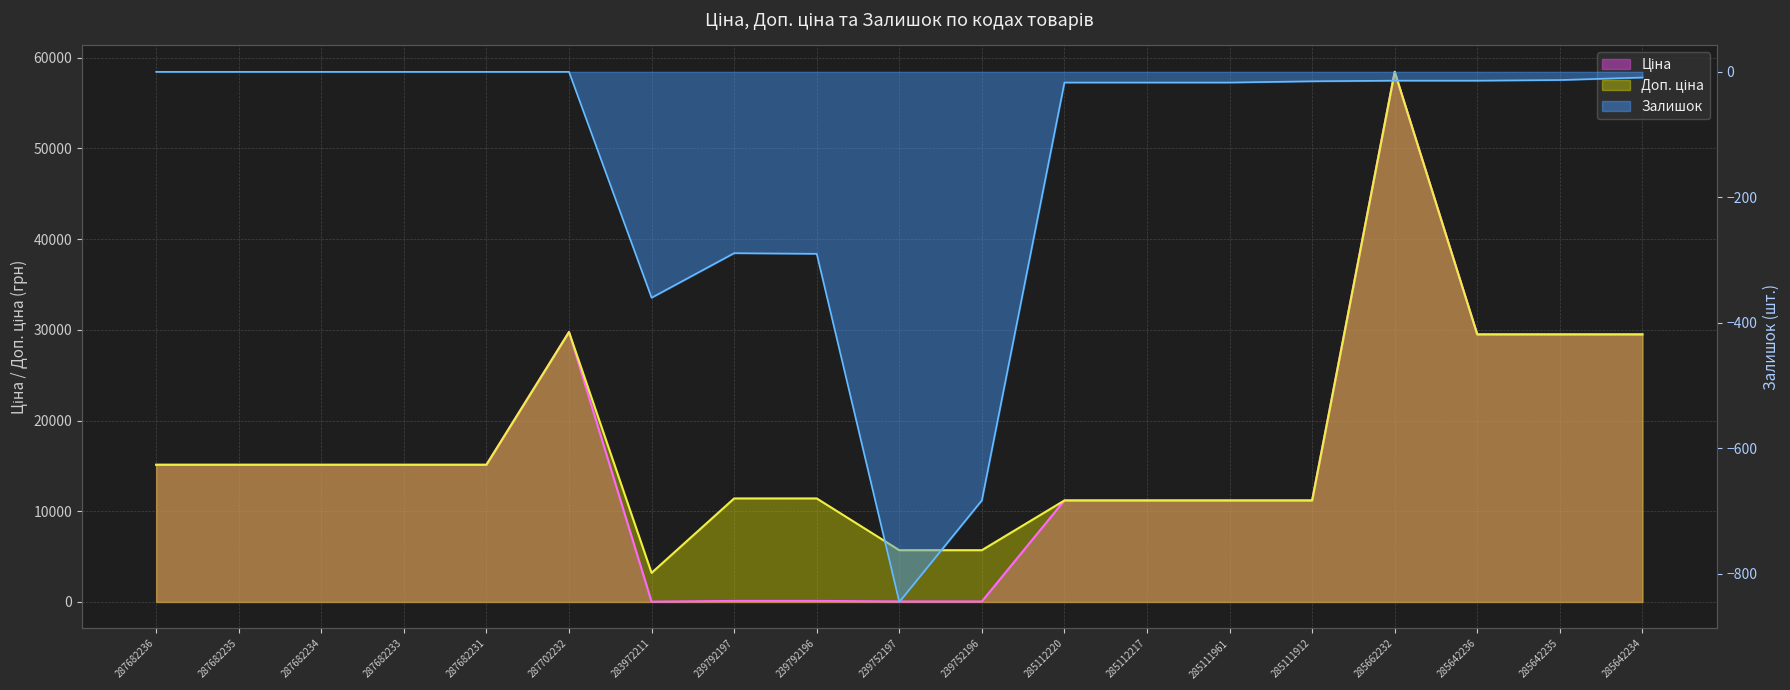

Which series has the largest total across all categories?

Доп. ціна